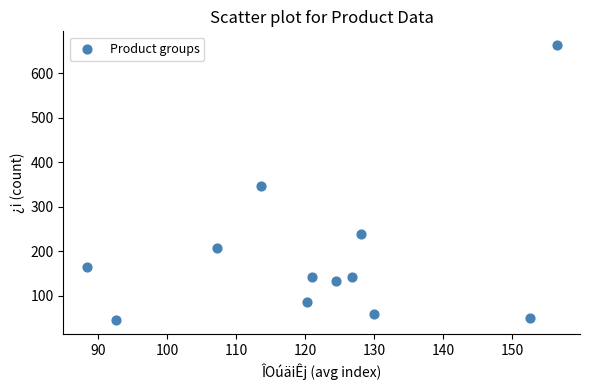

What is the average Y value?

190